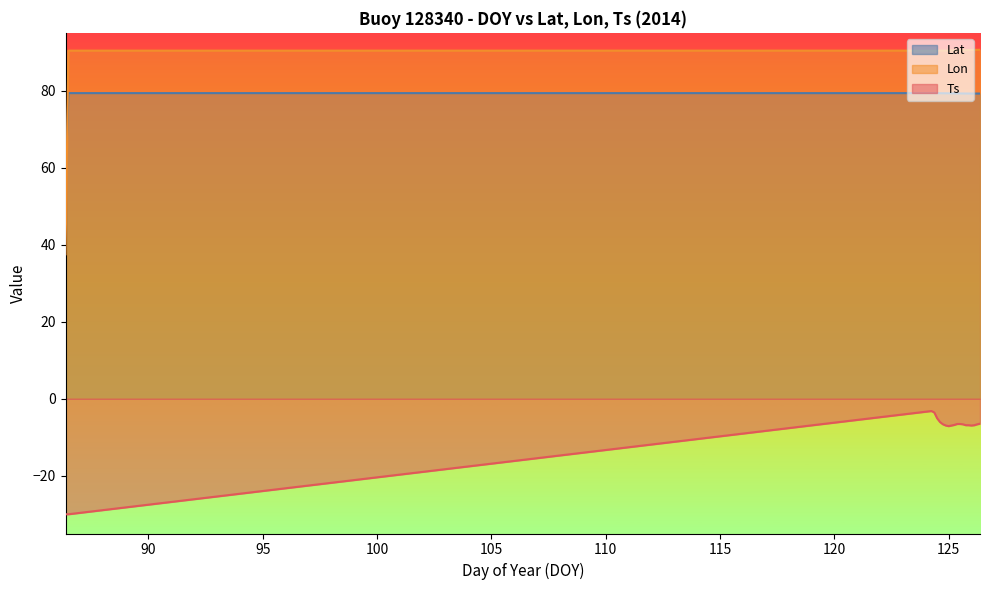

Where is the first local minimum for Lon?

124.375